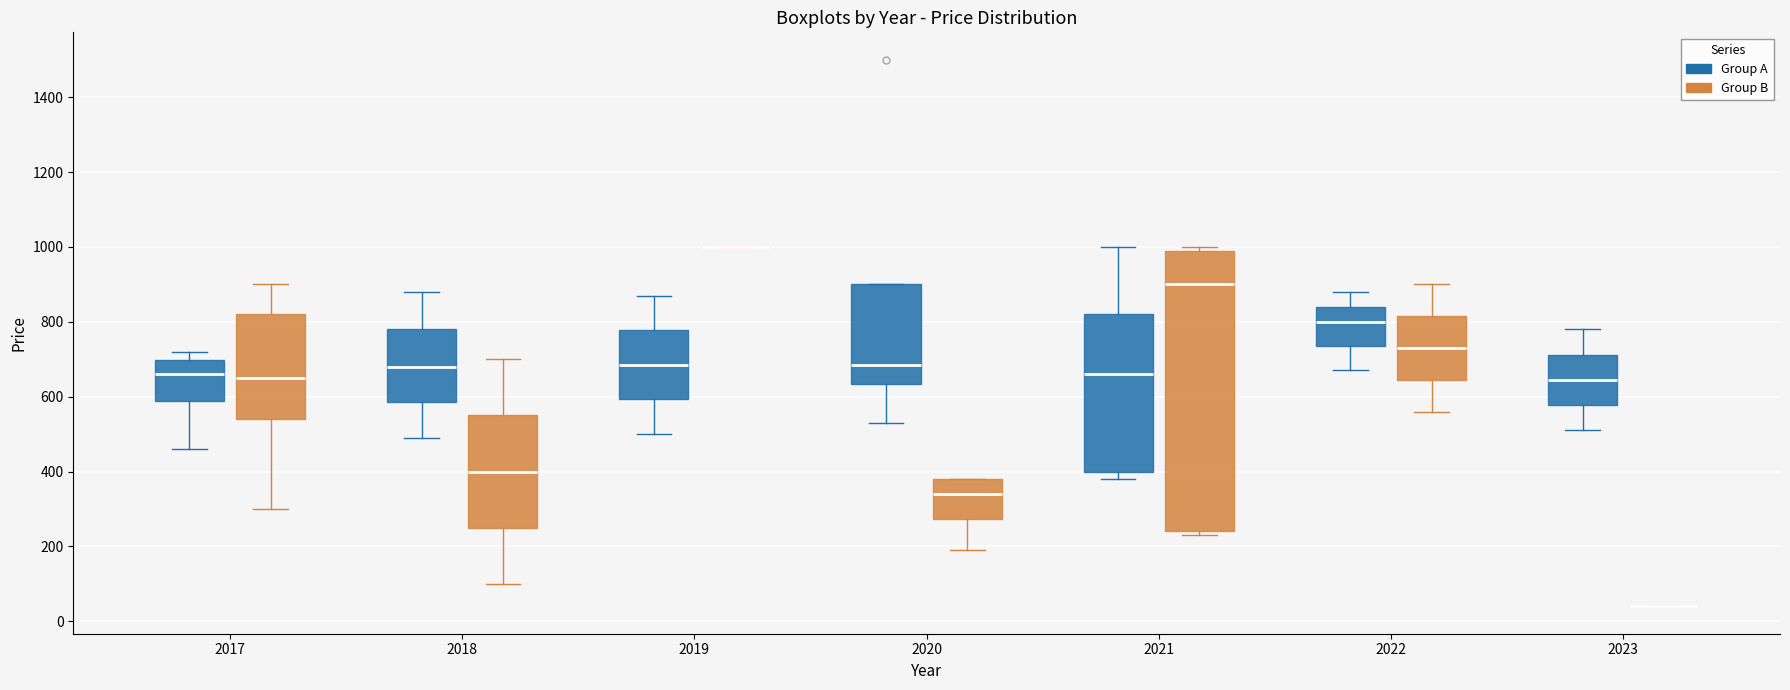

Reading left to right, transcribe this box plot: for each box, give where its median line is, the range the box spans, and where its two whiskers end, as read against the y-axis. The values are not printed on the chart, so give them approximately, as read against the axis.

2017 (Group A): median 660, box 580 to 700, whiskers 460 to 720
2017 (Group B): median 660, box 540 to 820, whiskers 300 to 900
2018 (Group A): median 680, box 580 to 780, whiskers 500 to 880
2018 (Group B): median 400, box 260 to 560, whiskers 100 to 700
2019 (Group A): median 680, box 600 to 780, whiskers 500 to 880
2019 (Group B): box collapsed to a line at 1000, whiskers 1000 to 1000
2020 (Group A): median 680, box 640 to 900, whiskers 540 to 900
2020 (Group B): median 340, box 280 to 380, whiskers 200 to 380
2021 (Group A): median 660, box 400 to 820, whiskers 380 to 1000
2021 (Group B): median 900, box 240 to 1000, whiskers 240 (just below the box's lower edge) to 1000 (just above the box's upper edge)
2022 (Group A): median 800, box 740 to 840, whiskers 680 to 880
2022 (Group B): median 740, box 640 to 820, whiskers 560 to 900
2023 (Group A): median 640, box 580 to 720, whiskers 520 to 780
2023 (Group B): box collapsed to a line at 40, whiskers 40 to 40